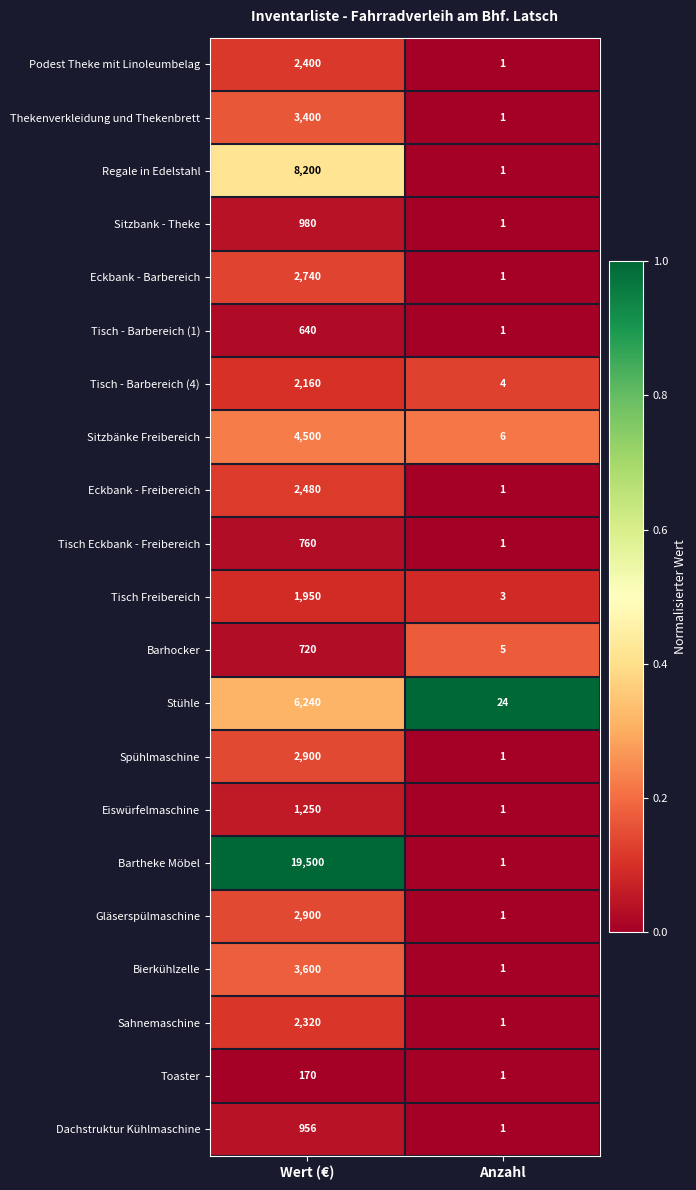

What is the maximum value for Gläserspülmaschine?

2900